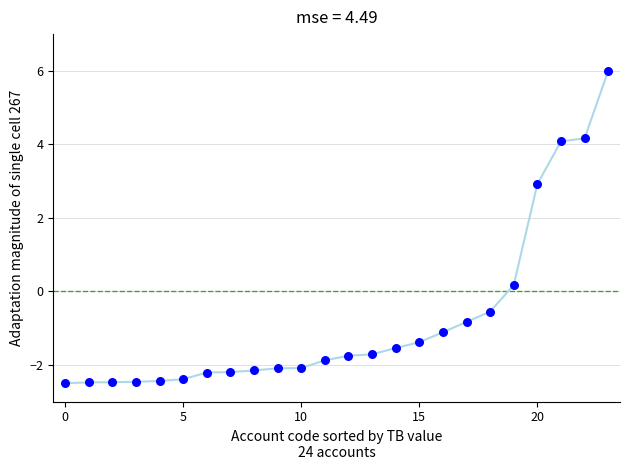

What is the greatest value displayed?

6.0